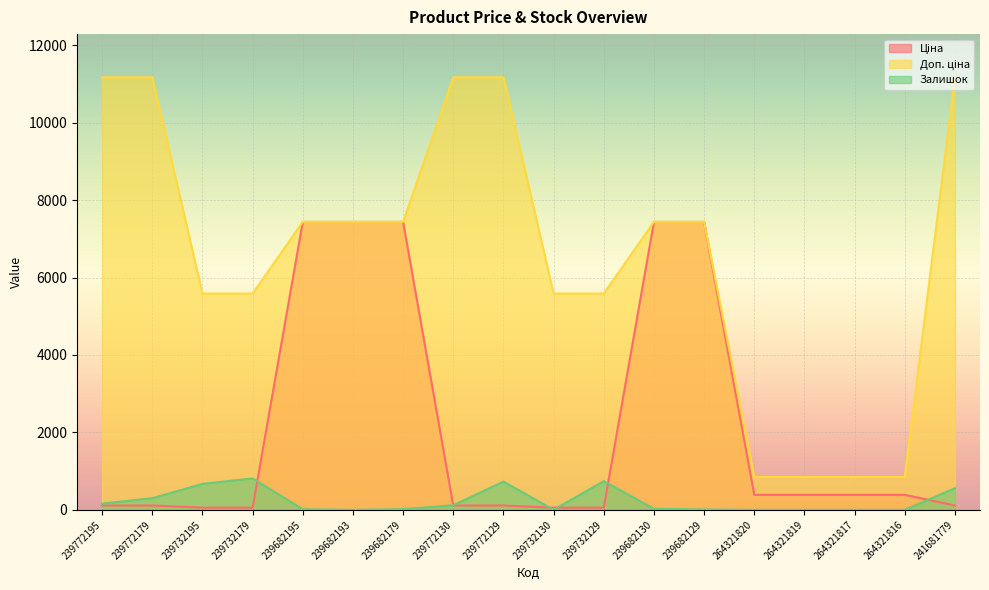

List the series in order of their peak value, lowest first.

Залишок, Ціна, Доп. ціна